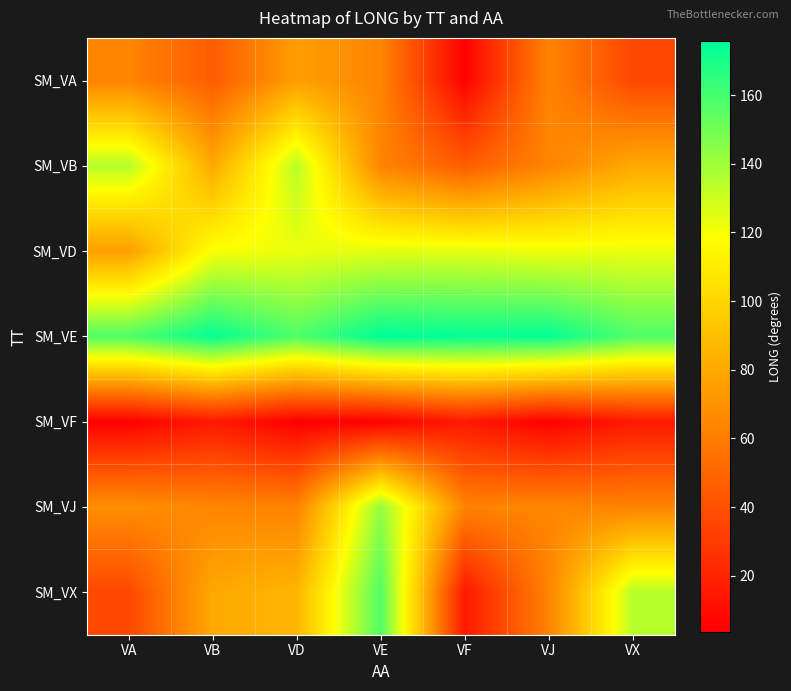

Which series has the largest total across all categories?

SM_VE